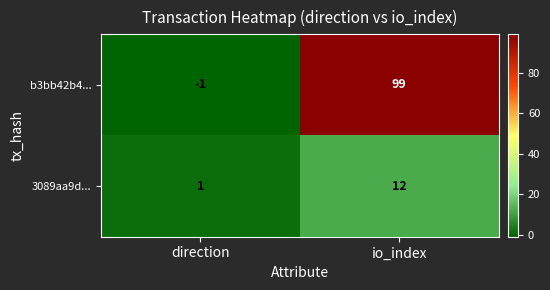

Reading left to right, list all the values displayed in this chart.

b3bb42b4...: direction=-1	io_index=99
3089aa9d...: direction=1	io_index=12